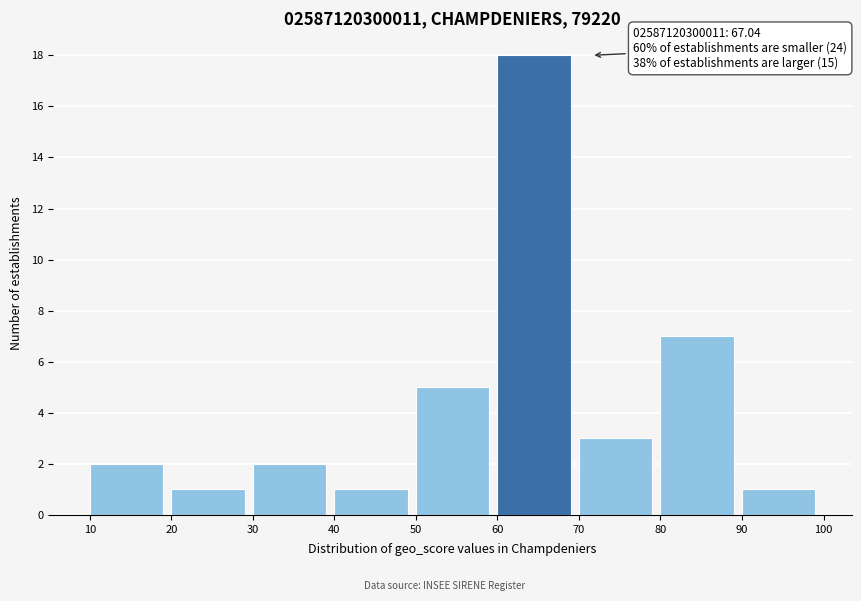

Which range on the x-axis has the tallest bar?

60 to 70